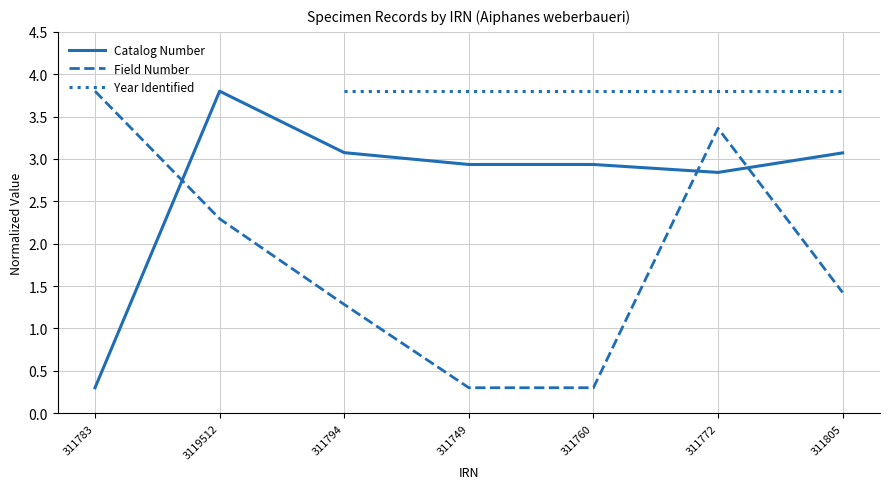

What is the spread (max minus min) of values at 311805?

2.4